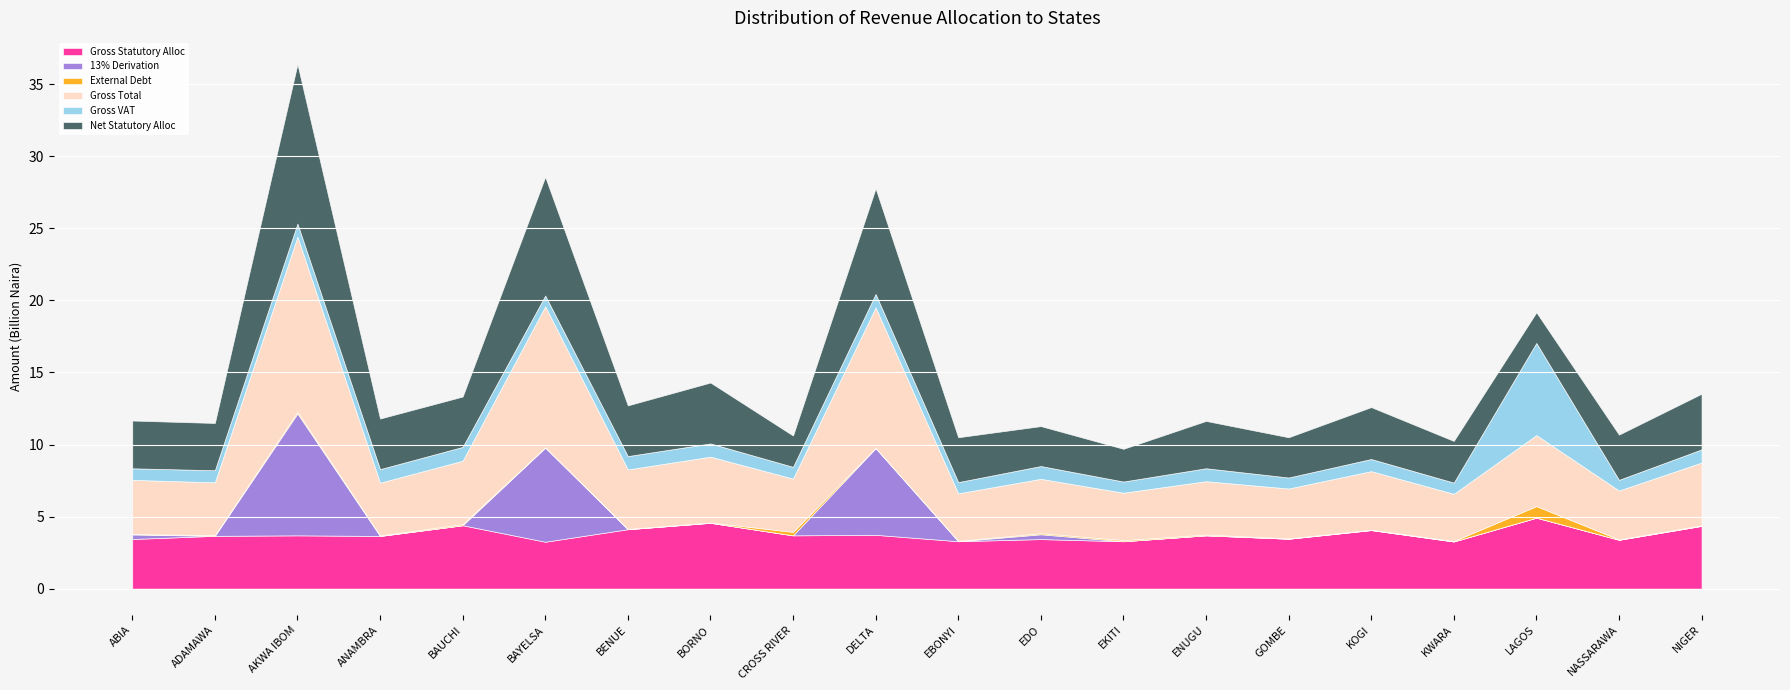

How many data points in Gross Statutory Alloc are above 3696770131?

10